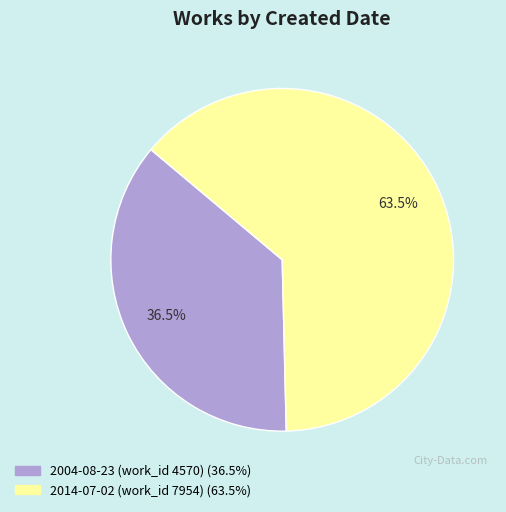

Which slice is the smallest?

2004-08-23 (work_id 4570)